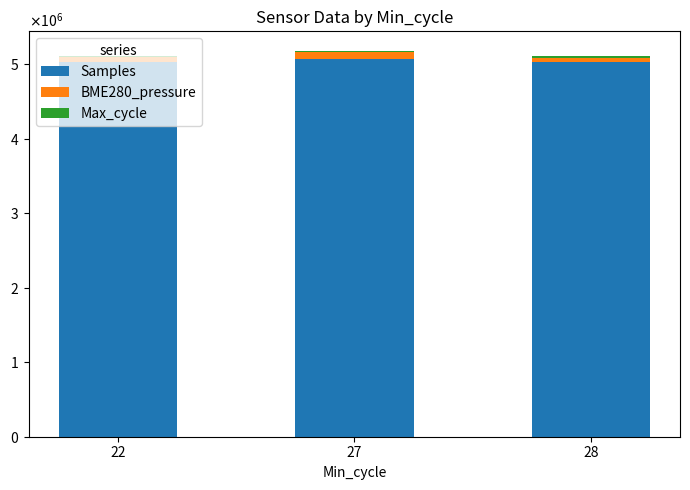

Which series has the largest total across all categories?

Samples